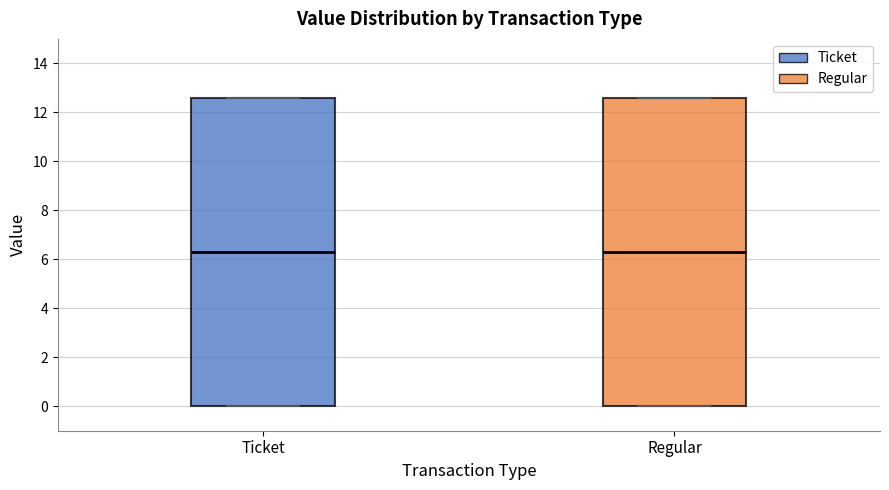

Reading left to right, transcribe this box plot: for each box, give where its median line is, the range the box spans, and where its two whiskers end, as read against the y-axis. The values are not printed on the chart, so give them approximately, as read against the axis.

Ticket: median 6.4, box 0.0 to 12.6, whiskers 0.0 to 12.6
Regular: median 6.4, box 0.0 to 12.6, whiskers 0.0 to 12.6